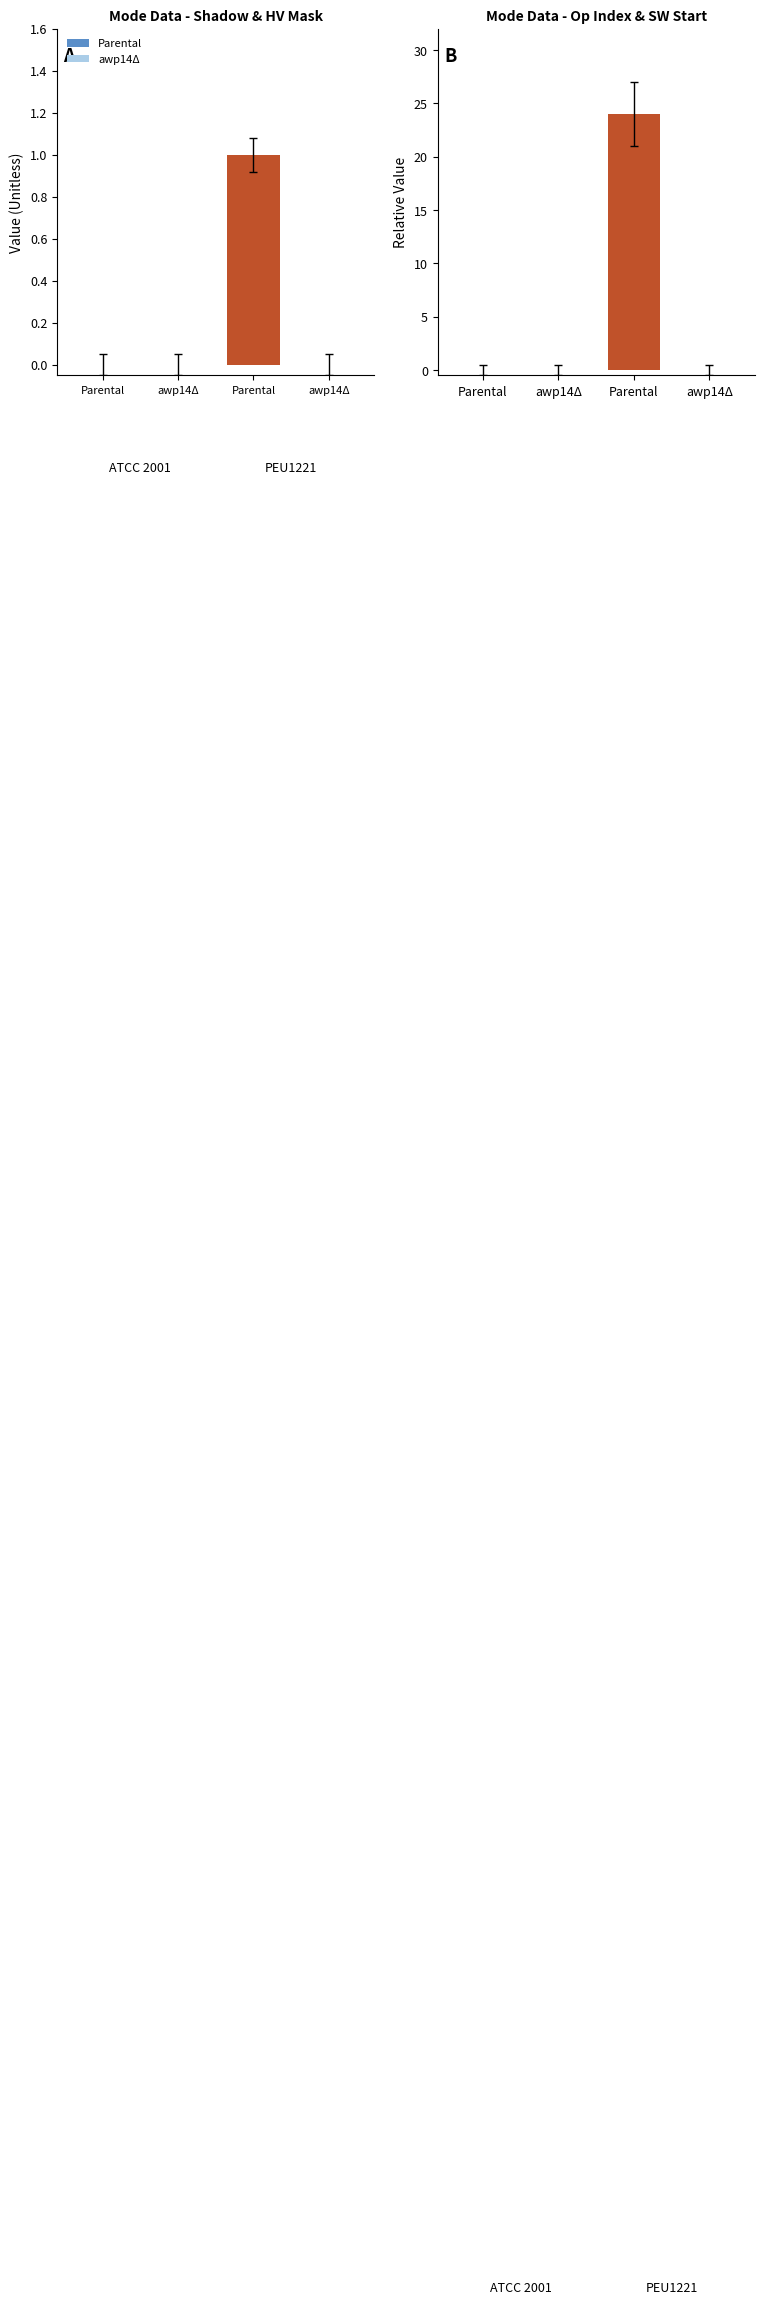

The value of ATCC 2001 at High Voltage Mask is 0. True or false?

True